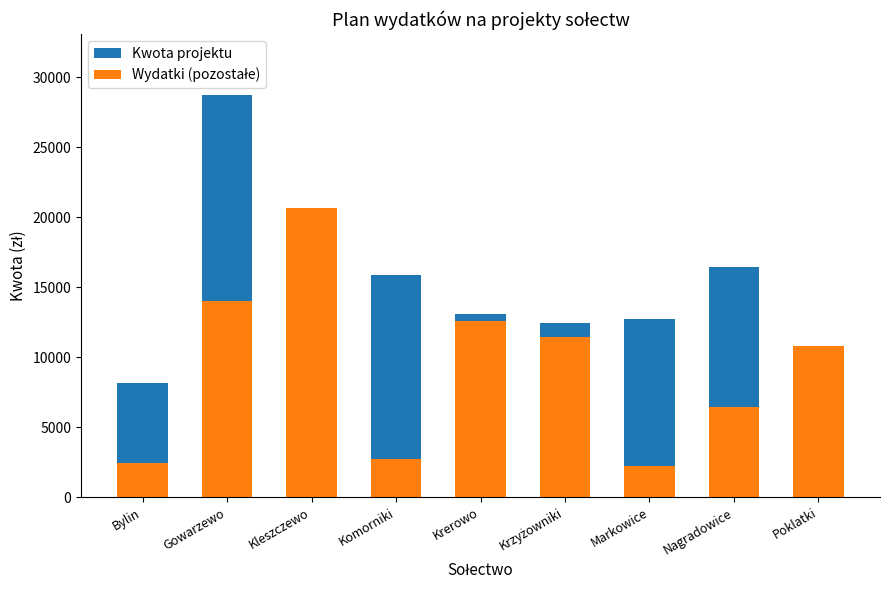

Reading left to right, list all the values displayed in this chart.

Kwota projektu: 8144	28776	20662	15885	13122	12460	12748	16489	10820
Wydatki (pozostałe): 2444	14000	20662	2700	12622	11460	2200	6450	10820